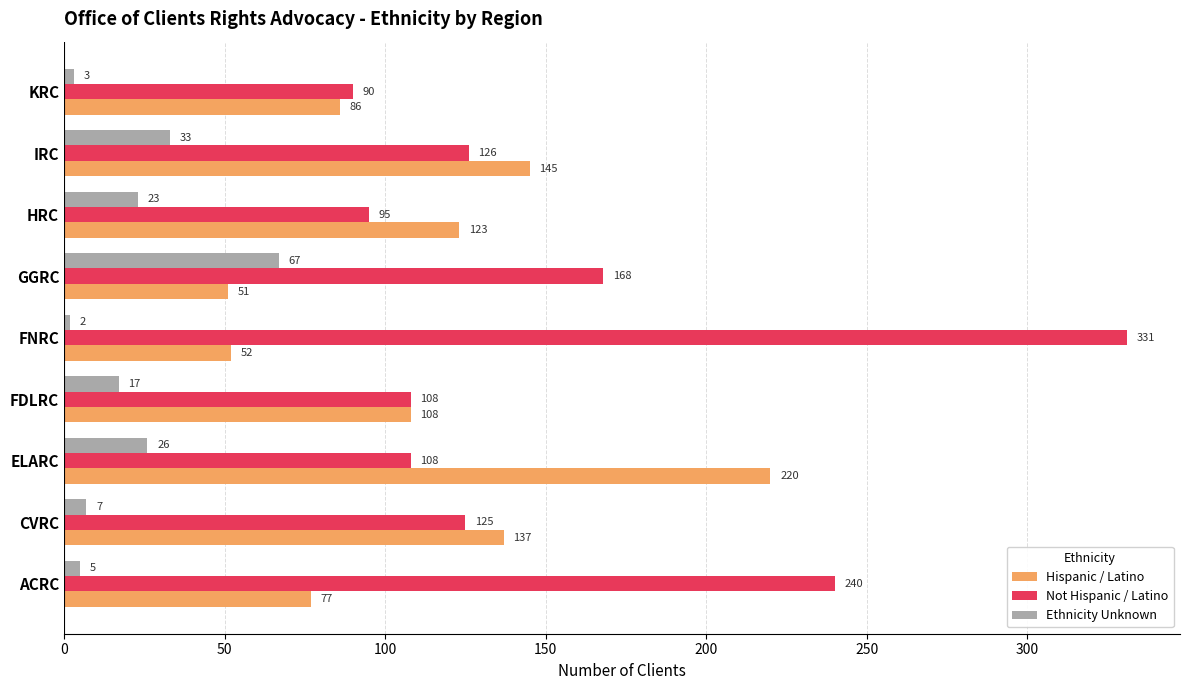

Rank the series by their maximum value, from highest to lowest.

Not Hispanic / Latino, Hispanic / Latino, Ethnicity Unknown